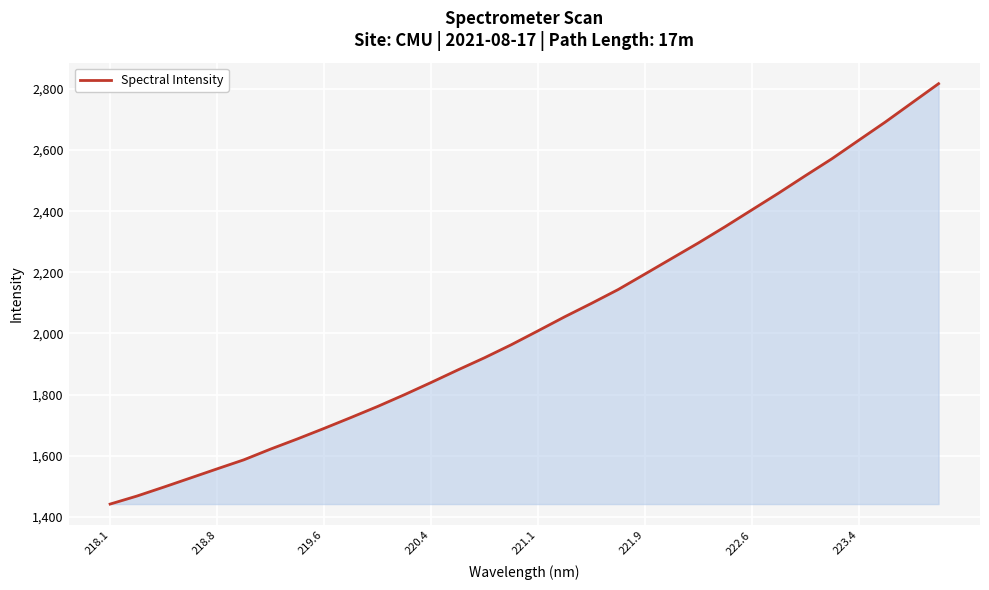

What is the smallest value displayed?

1441.8